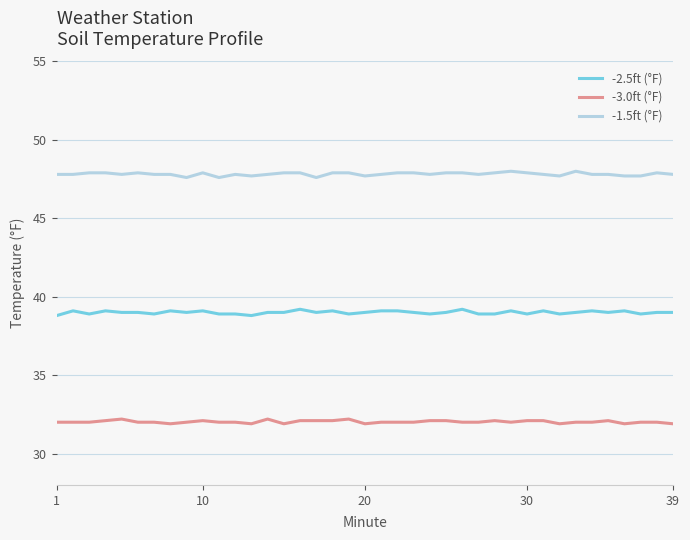

Which series has the largest total across all categories?

-1.5ft (°F)